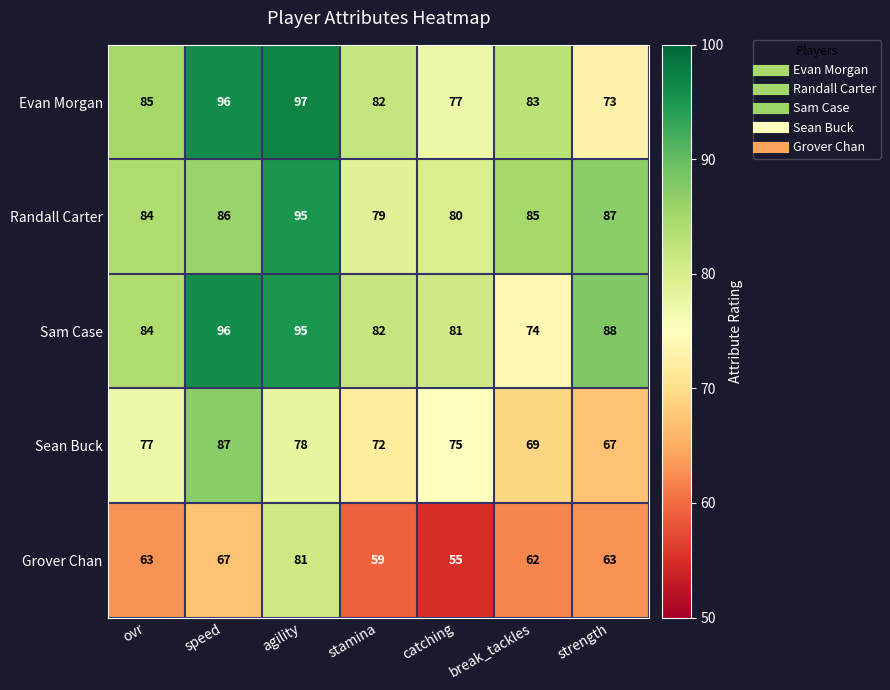

Which series changed the most between speed and agility?

Grover Chan